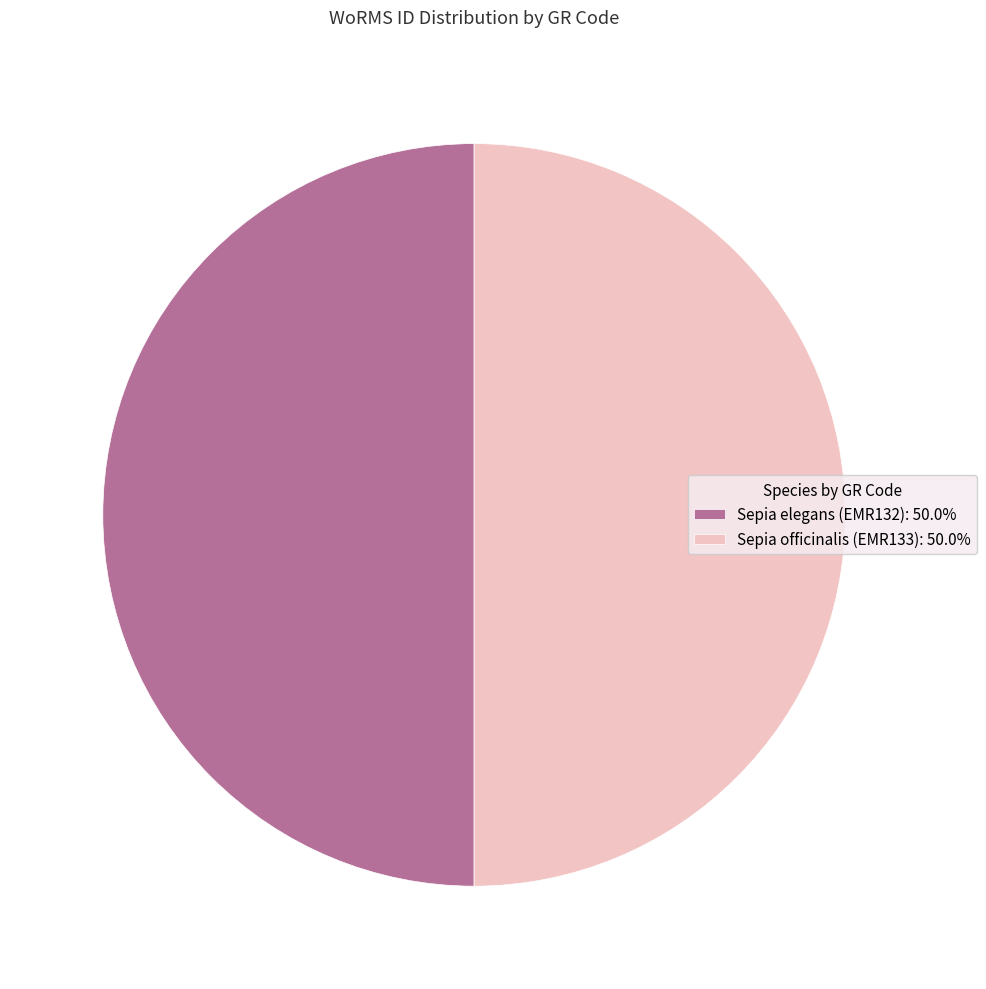

What is the ratio of the value at Sepia officinalis (EMR133): 50.0% to the value at Sepia elegans (EMR132): 50.0%?

1.0